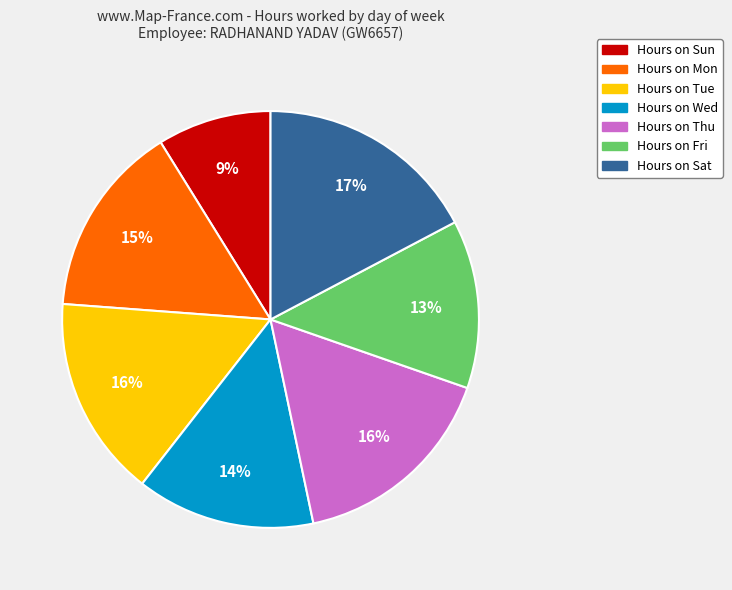

How many slices are in this pie chart?

7